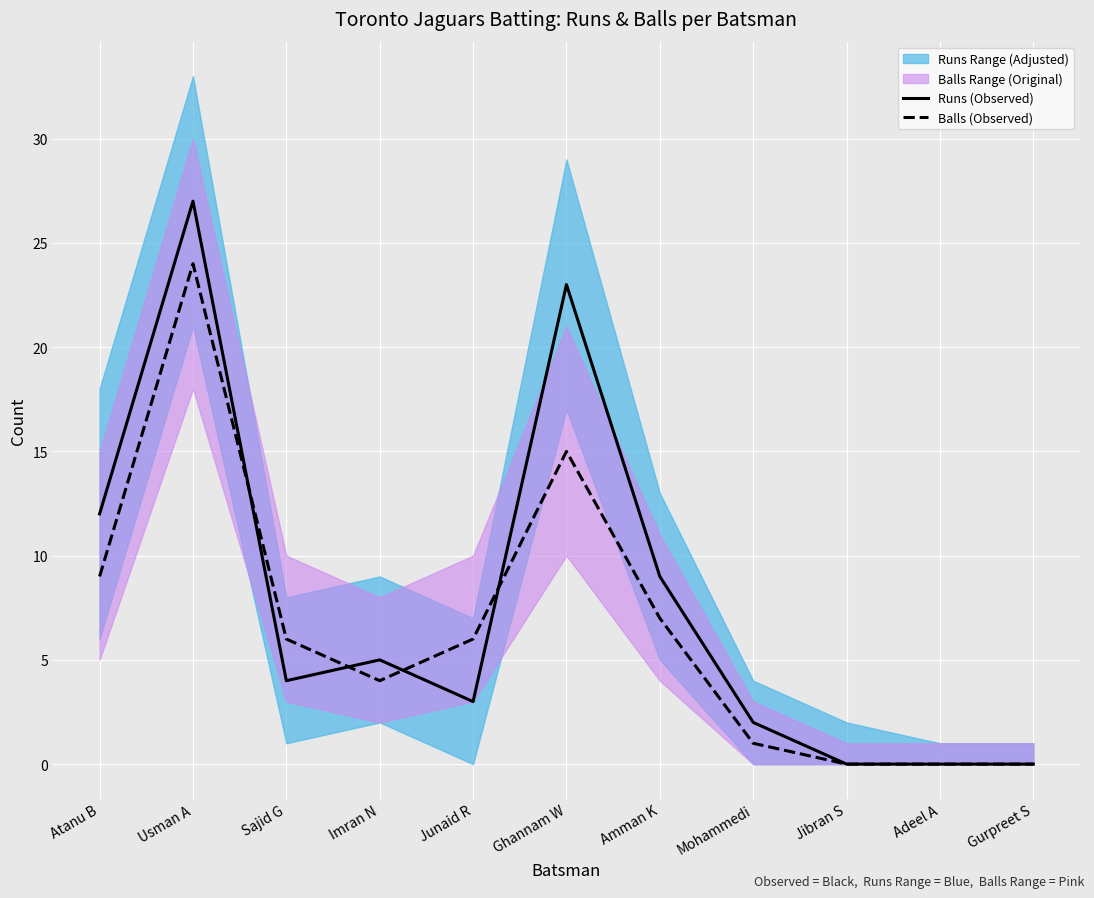

List the labels in order of Balls (Observed) value, smallest first.

Jibran S, Adeel A, Gurpreet S, Mohammedi, Imran N, Sajid G, Junaid R, Amman K, Atanu B, Ghannam W, Usman A